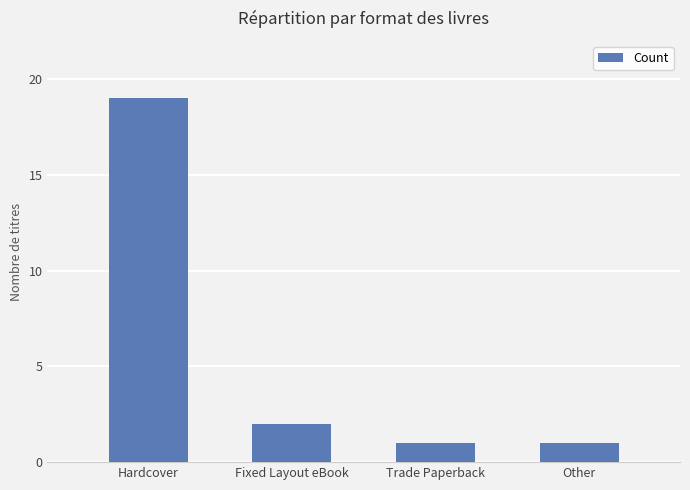

At which label is the value closest to 10?

Fixed Layout eBook